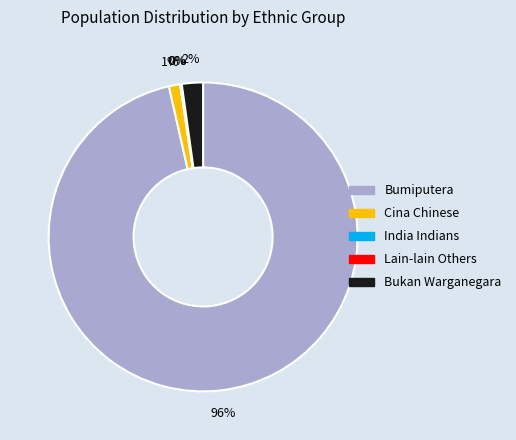

Do Bumiputera and Bukan Warganegara together represent more than half of the pie?

Yes